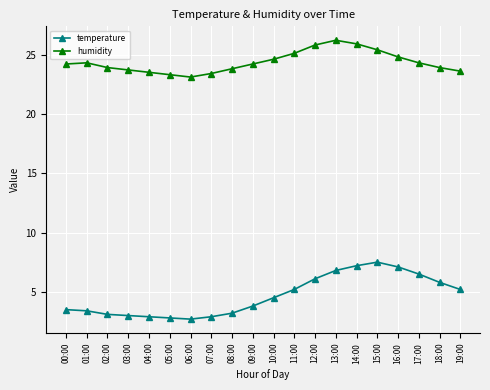

What is the maximum value shown in the chart?

26.2